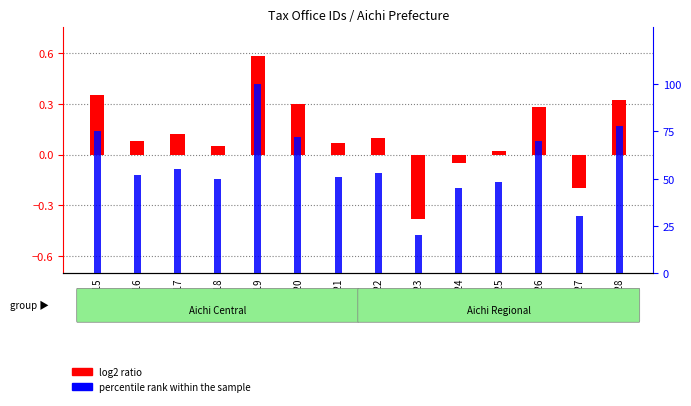

Reading left to right, what are all the values shown in this chart?

log2 ratio: 0.3	0.1	0.1	0.1	0.6	0.3	0.1	0.1	-0.4	-0.1	0.0	0.3	-0.2	0.3
percentile rank within the sample: 75.0	52.0	55.0	50.0	100.0	72.0	51.0	53.0	20.0	45.0	48.0	70.0	30.0	78.0